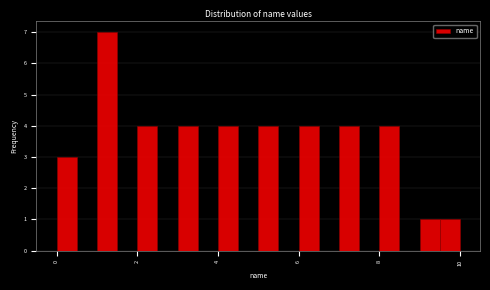

Read against the x-axis, roughly where is the centre of the tallest bar?

1.2